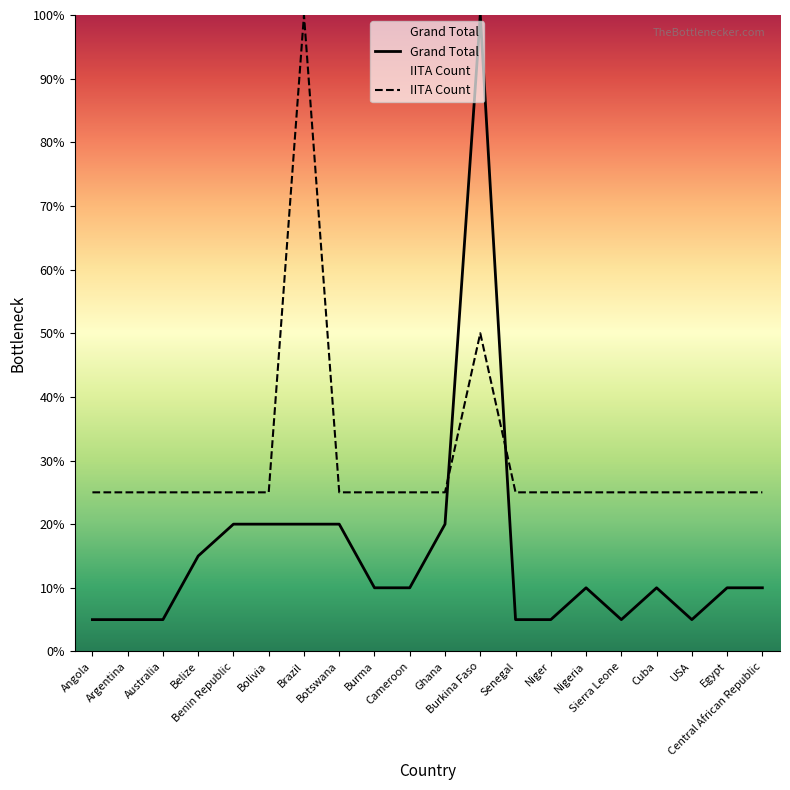

True or false: Grand Total has a value of 5 at Sierra Leone.

True